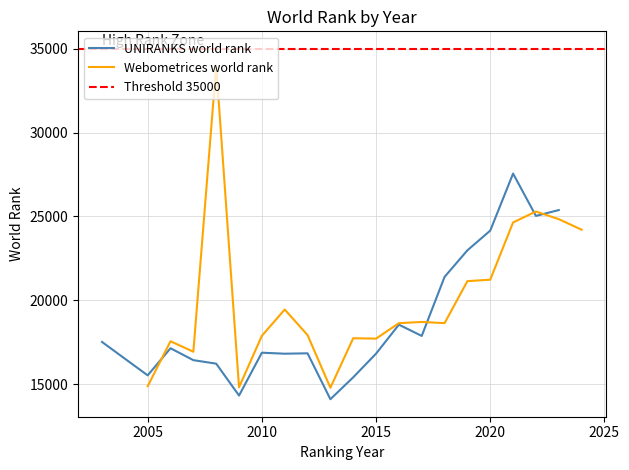

What is the lowest value of the Webometrices world rank series?

14780